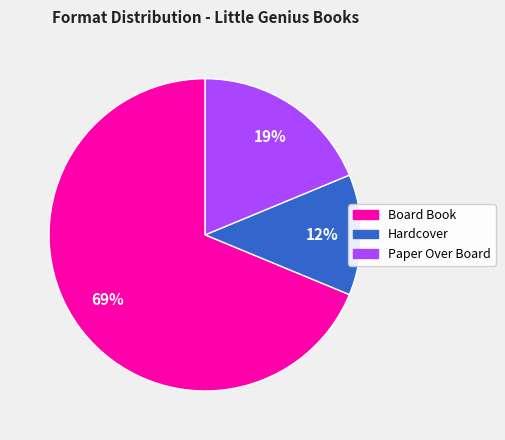

Is it true that Board Book is 69% of the pie?

True